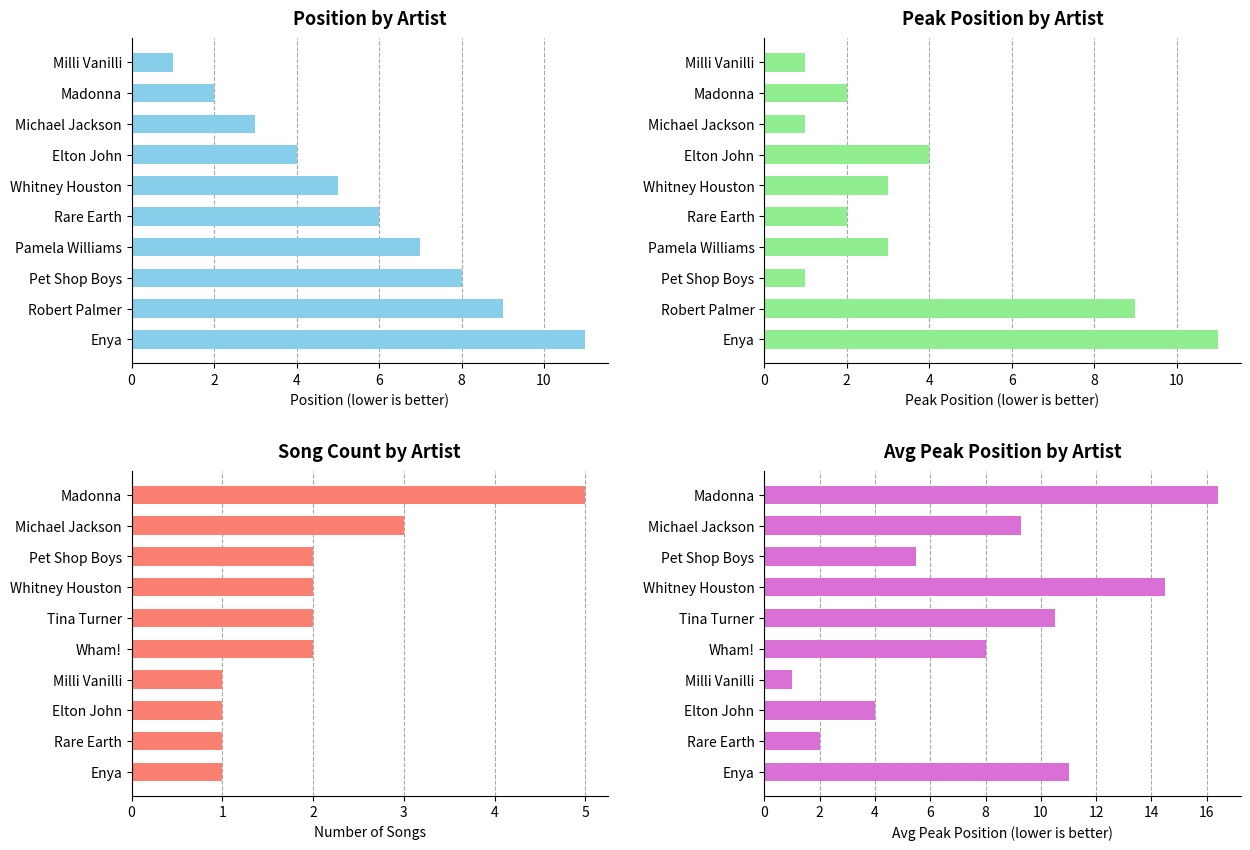

Is the value of Avg Peak Position at 7 greater than the value of Position at 8?

No